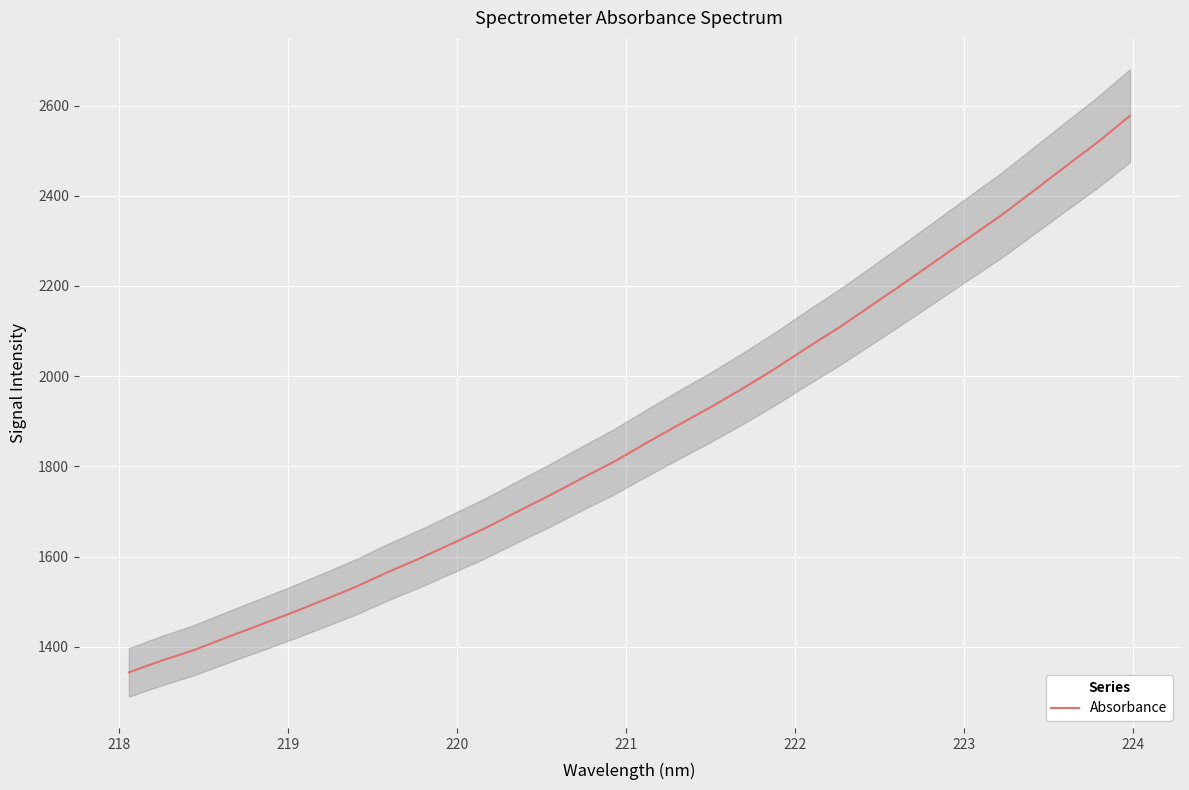

What is the minimum value for Absorbance?

1343.2